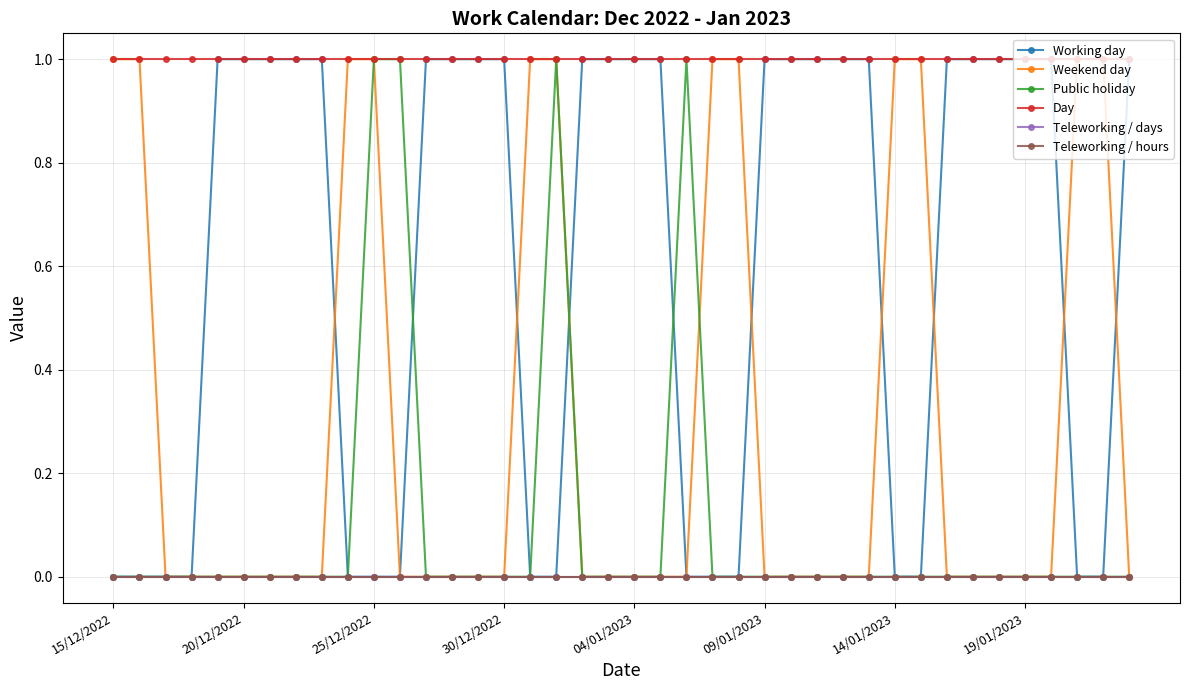

Reading right to left, extract all data points from this chart.

Working day: 1	0	0	1	1	1	1	1	0	0	1	1	1	1	1	0	0	0	1	1	1	1	0	0	1	1	1	1	0	0	0	1	1	1	1	1	0	0	0	0
Weekend day: 0	1	1	0	0	0	0	0	1	1	0	0	0	0	0	1	1	0	0	0	0	0	1	1	0	0	0	0	0	1	1	0	0	0	0	0	0	0	1	1
Public holiday: 0	0	0	0	0	0	0	0	0	0	0	0	0	0	0	0	0	1	0	0	0	0	1	0	0	0	0	0	1	1	0	0	0	0	0	0	0	0	0	0
Day: 1	1	1	1	1	1	1	1	1	1	1	1	1	1	1	1	1	1	1	1	1	1	1	1	1	1	1	1	1	1	1	1	1	1	1	1	1	1	1	1
Teleworking / days: 0	0	0	0	0	0	0	0	0	0	0	0	0	0	0	0	0	0	0	0	0	0	0	0	0	0	0	0	0	0	0	0	0	0	0	0	0	0	0	0
Teleworking / hours: 0	0	0	0	0	0	0	0	0	0	0	0	0	0	0	0	0	0	0	0	0	0	0	0	0	0	0	0	0	0	0	0	0	0	0	0	0	0	0	0